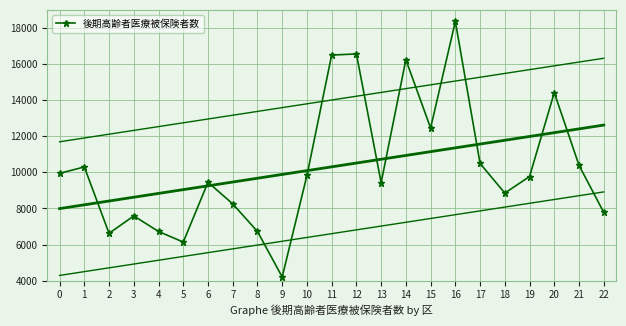

The value at 20 is 9673. True or false?

False